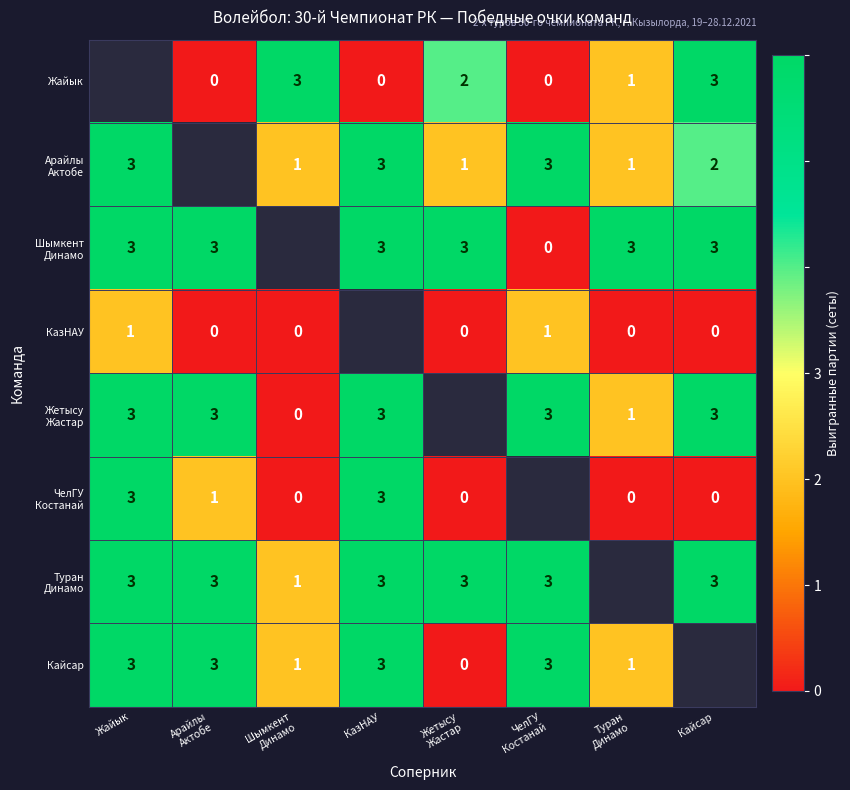

At which label is Арайлы Актобе closest to 2?

Кайсар